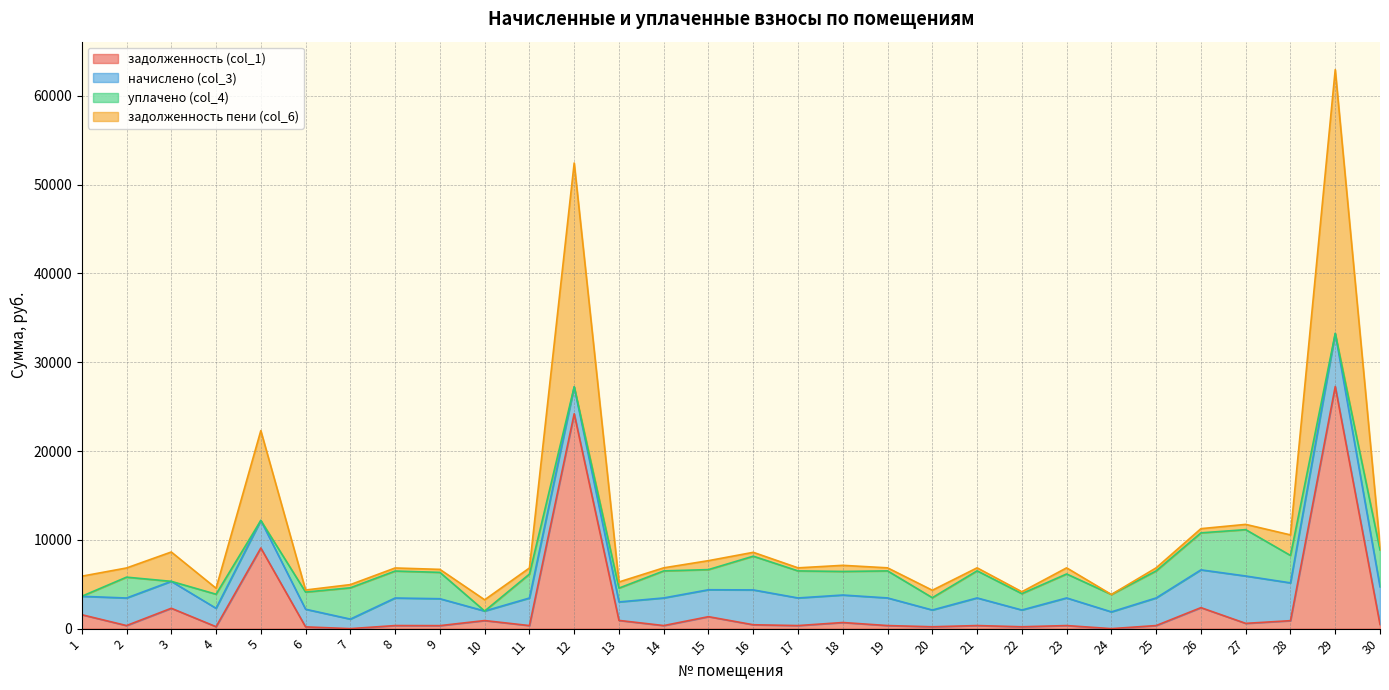

How many categories are shown in the chart?

30